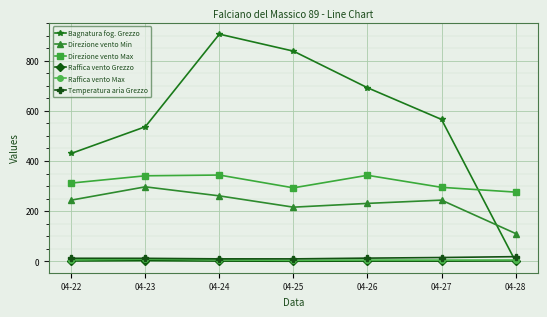

Is it true that Direzione vento Max equals 150.7 at 04-24?

False